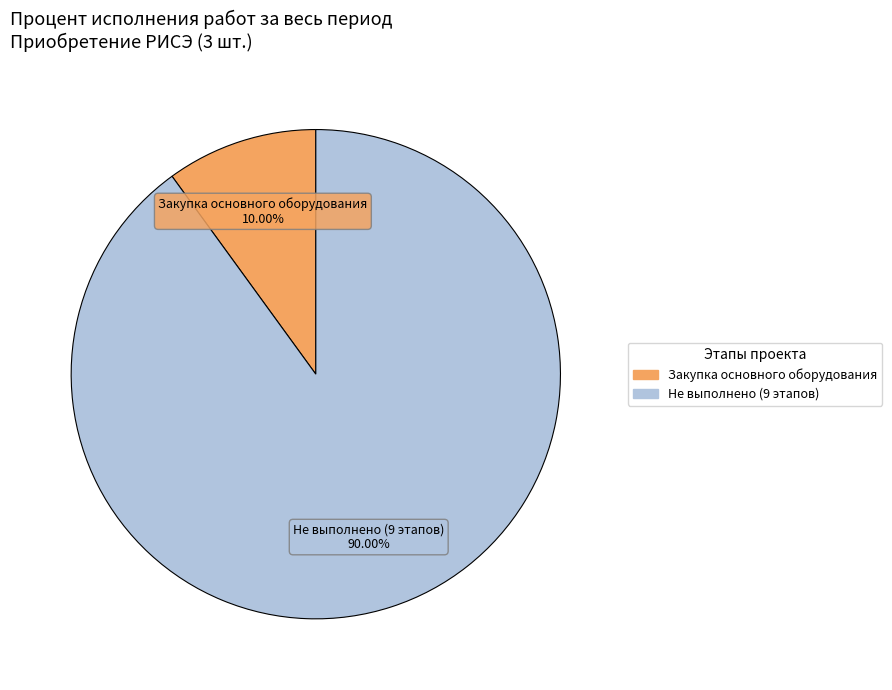

Does any single category account for the majority?

Yes